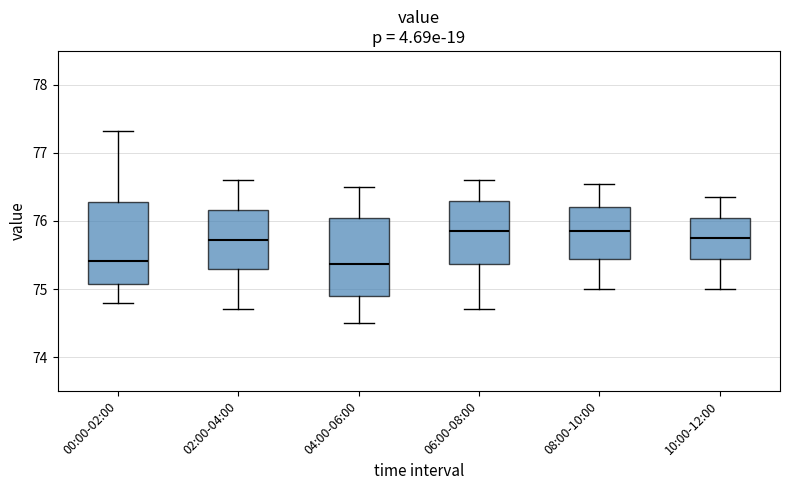

Where does the upper whisker of the box for 10:00-12:00 end on the y-axis? The values are not printed on the chart, so give them approximately, as read against the axis.

76.4